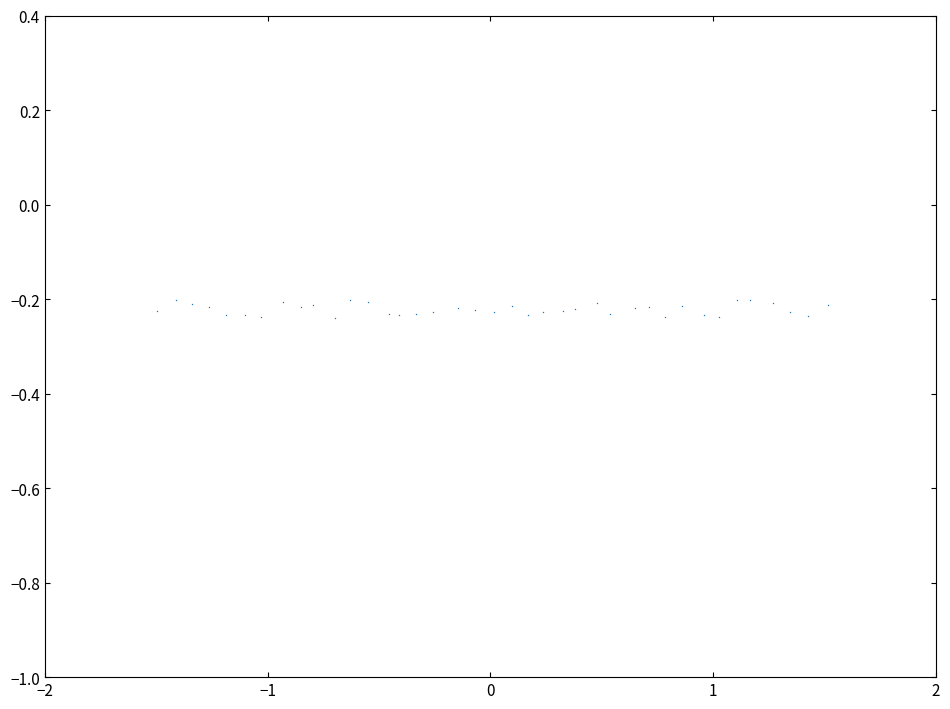

Count the number of points in this scatter plot.

39